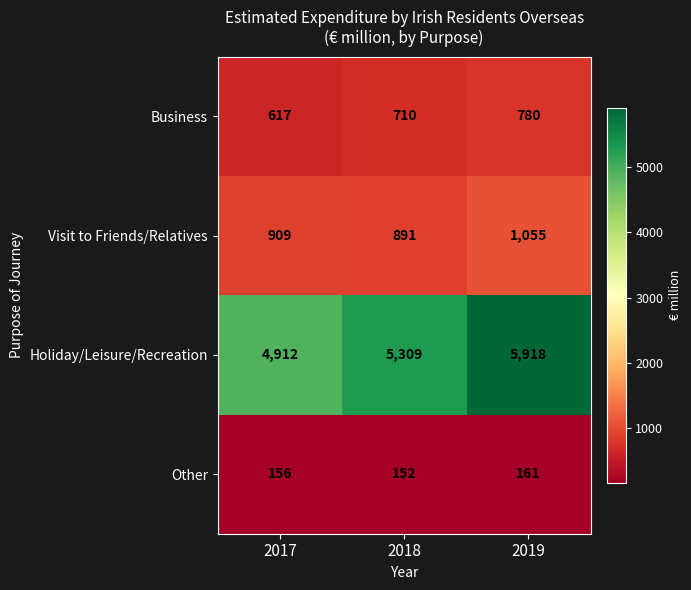

What is the total value across all series at 2017?

6594